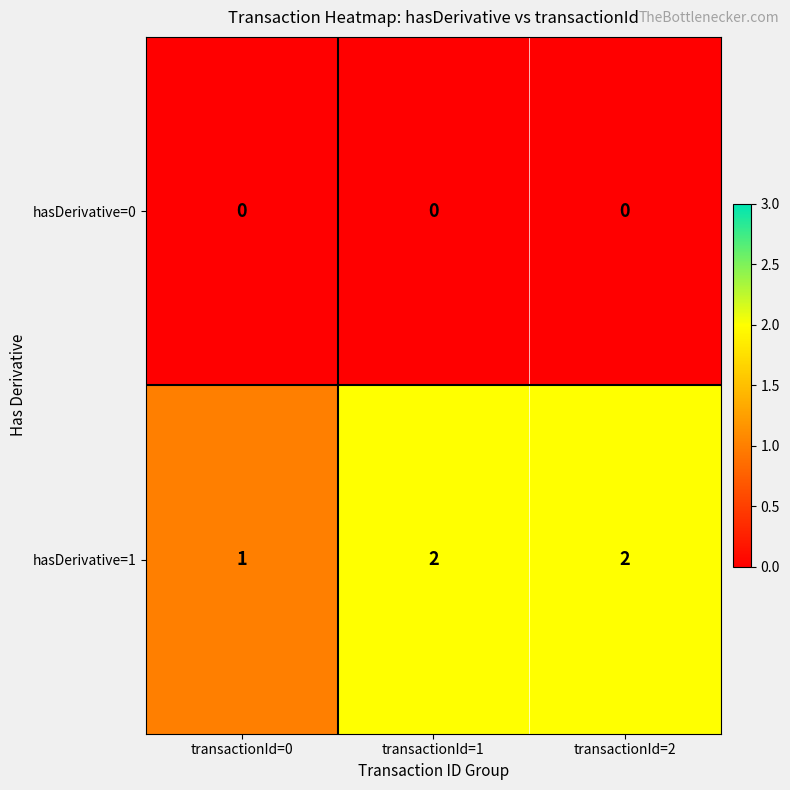

Rank the series by their average value, from highest to lowest.

hasDerivative=1, hasDerivative=0